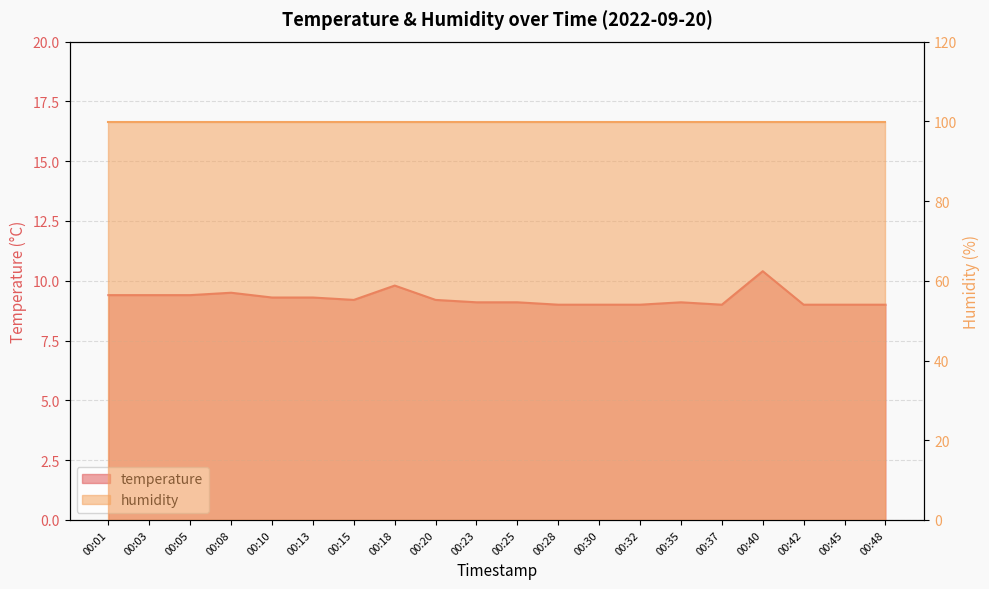

How many data points does each series have?

20